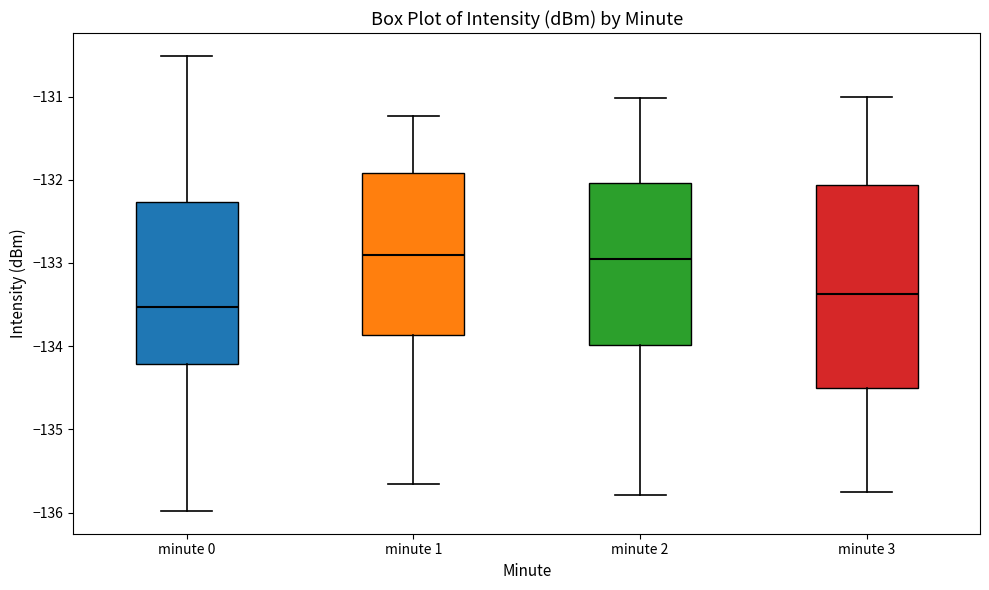

Reading left to right, read every box against the y-axis: the position of its median line, the range the box covers, and the ends of its whiskers. The values are not printed on the chart, so give them approximately, as read against the axis.

minute 0: median -133.5, box -134.2 to -132.3, whiskers -136.0 to -130.5
minute 1: median -132.9, box -133.9 to -131.9, whiskers -135.7 to -131.2
minute 2: median -133.0, box -134.0 to -132.0, whiskers -135.8 to -131.0
minute 3: median -133.4, box -134.5 to -132.1, whiskers -135.7 to -131.0